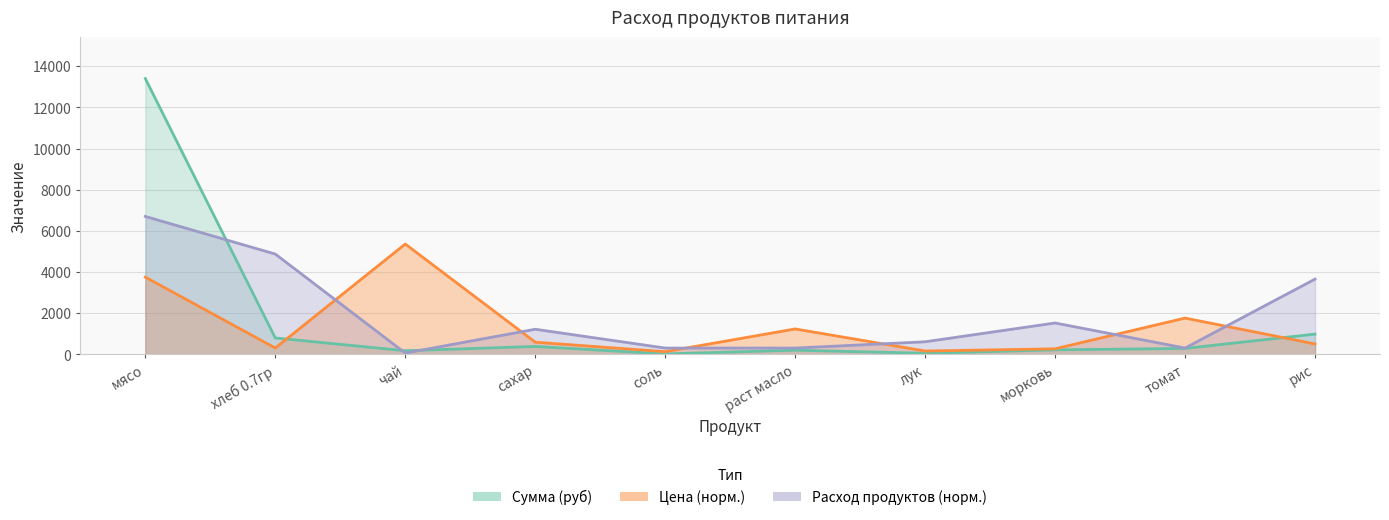

Which series has the largest total across all categories?

Общий расход продуктов